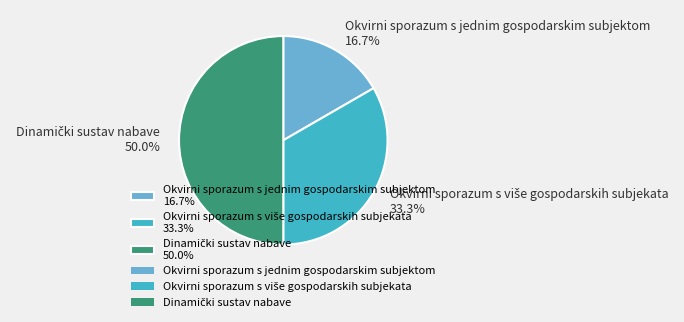

Does Okvirni sporazum s jednim gospodarskim subjektom 16.7% account for over 50% of the chart?

No